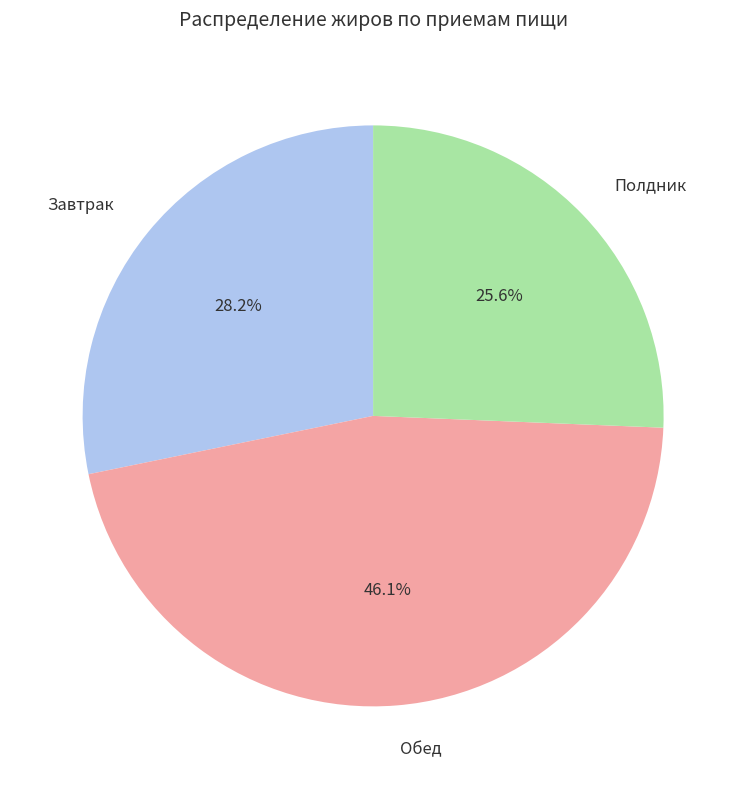

Is the sum of Обед and Завтрак greater than half?

Yes